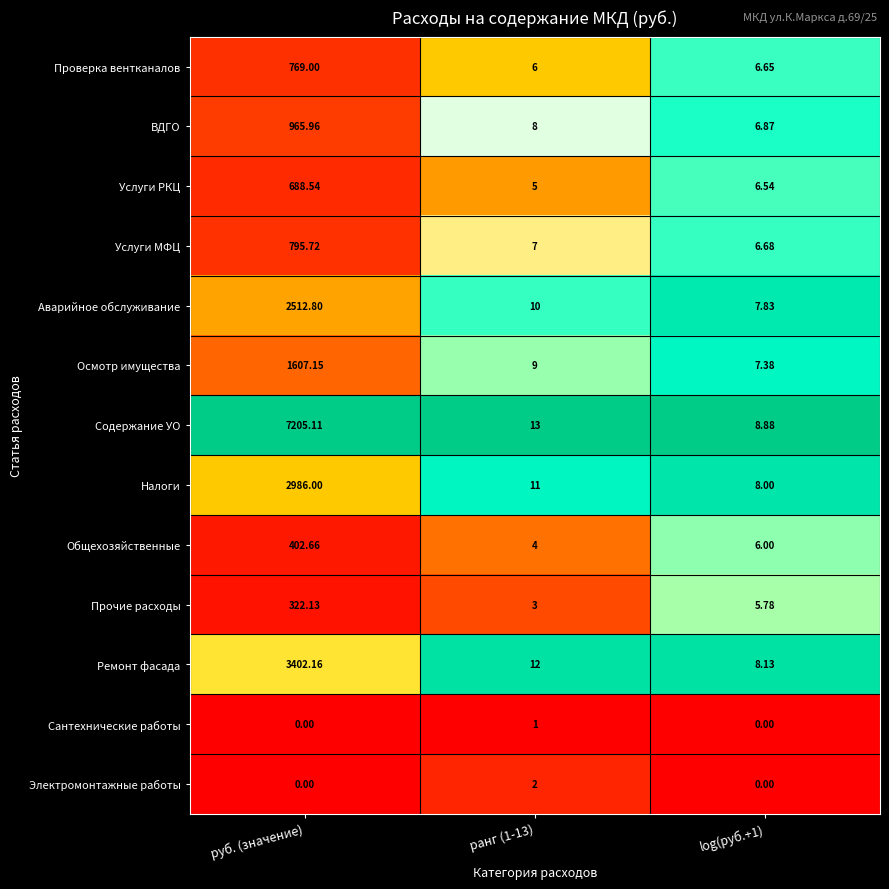

Which category has the highest value across all series?

руб. (значение)